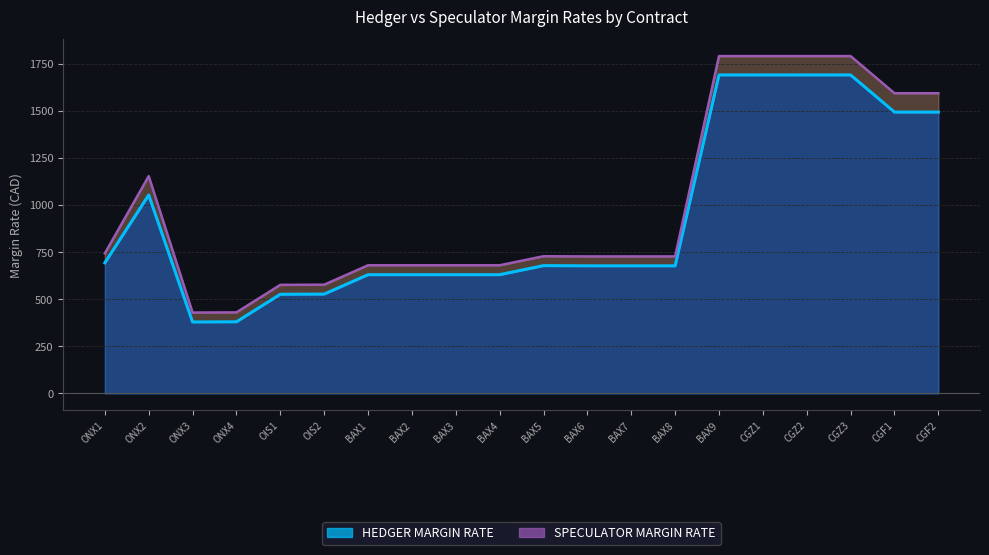

Rank the series by their maximum value, from highest to lowest.

SPECULATOR MARGIN RATE, HEDGER MARGIN RATE